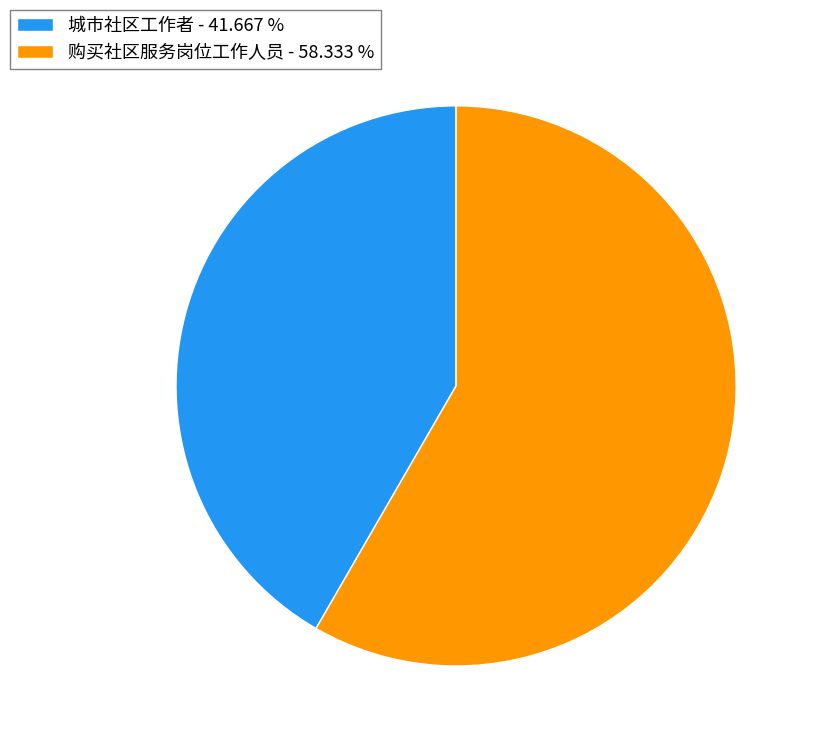

What is the ratio of the value at 购买社区服务岗位工作人员 - 58.333 % to the value at 城市社区工作者 - 41.667 %?

1.4